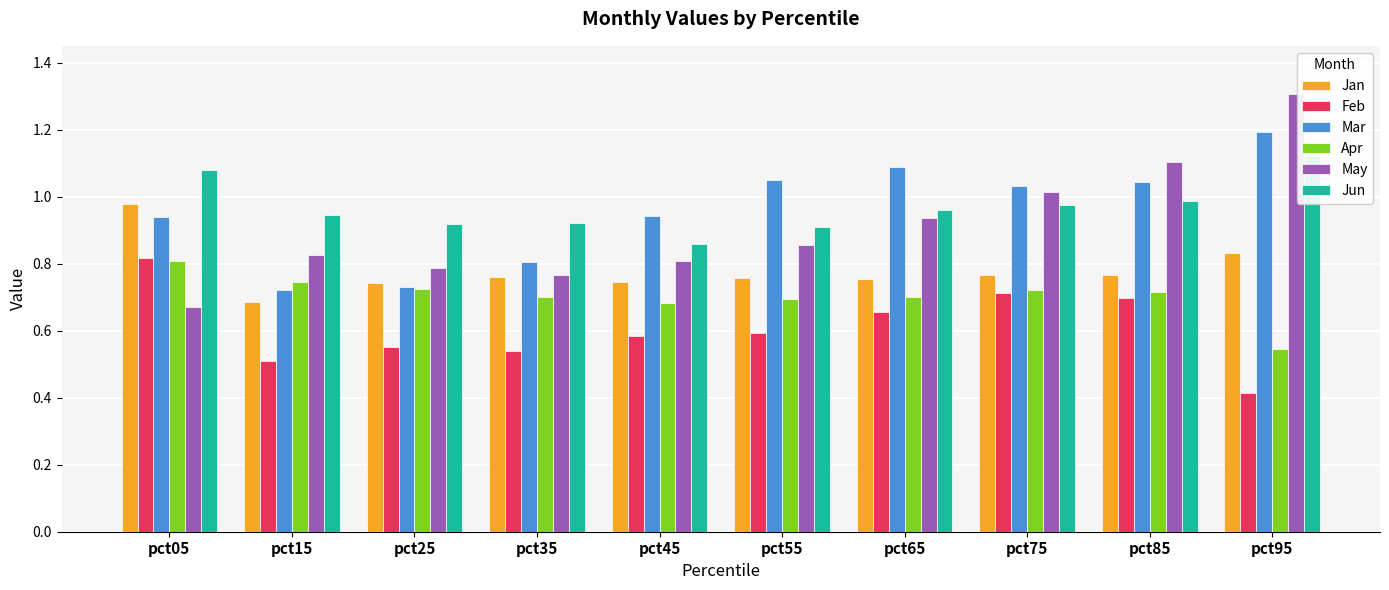

Reading left to right, extract all data points from this chart.

Jan: pct05=1.0	pct15=0.7	pct25=0.7	pct35=0.8	pct45=0.7	pct55=0.8	pct65=0.8	pct75=0.8	pct85=0.8	pct95=0.8
Feb: pct05=0.8	pct15=0.5	pct25=0.6	pct35=0.5	pct45=0.6	pct55=0.6	pct65=0.7	pct75=0.7	pct85=0.7	pct95=0.4
Mar: pct05=0.9	pct15=0.7	pct25=0.7	pct35=0.8	pct45=0.9	pct55=1.0	pct65=1.1	pct75=1.0	pct85=1.0	pct95=1.2
Apr: pct05=0.8	pct15=0.7	pct25=0.7	pct35=0.7	pct45=0.7	pct55=0.7	pct65=0.7	pct75=0.7	pct85=0.7	pct95=0.5
May: pct05=0.7	pct15=0.8	pct25=0.8	pct35=0.8	pct45=0.8	pct55=0.9	pct65=0.9	pct75=1.0	pct85=1.1	pct95=1.3
Jun: pct05=1.1	pct15=0.9	pct25=0.9	pct35=0.9	pct45=0.9	pct55=0.9	pct65=1.0	pct75=1.0	pct85=1.0	pct95=1.1